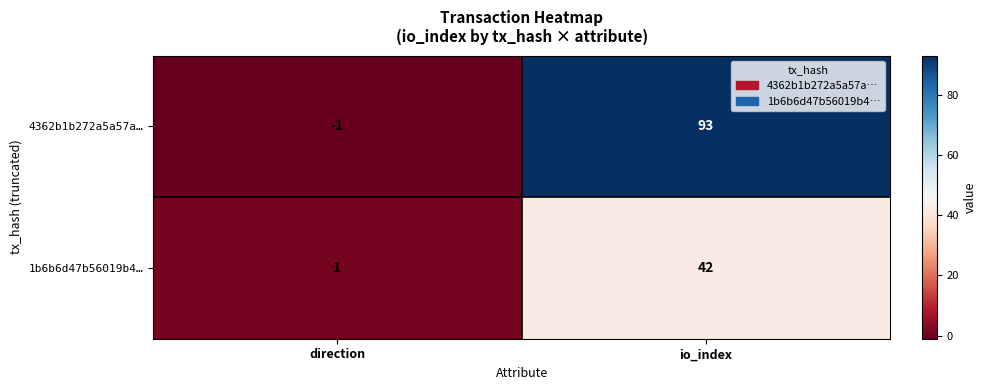

Reading right to left, what are all the values shown in this chart?

4362b1b272a5a57a…: 93	-1
1b6b6d47b56019b4…: 42	1